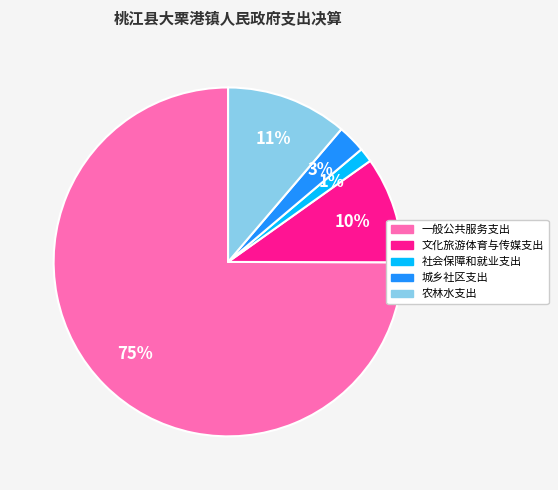

Which category has the biggest portion of the pie?

一般公共服务支出